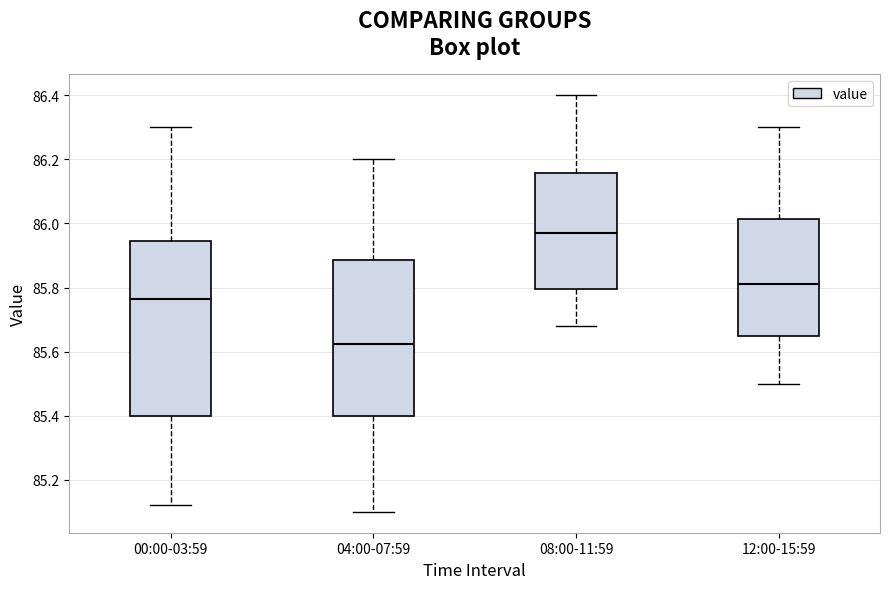

Which box is the tallest, from its lower edge to its upper edge?

00:00-03:59